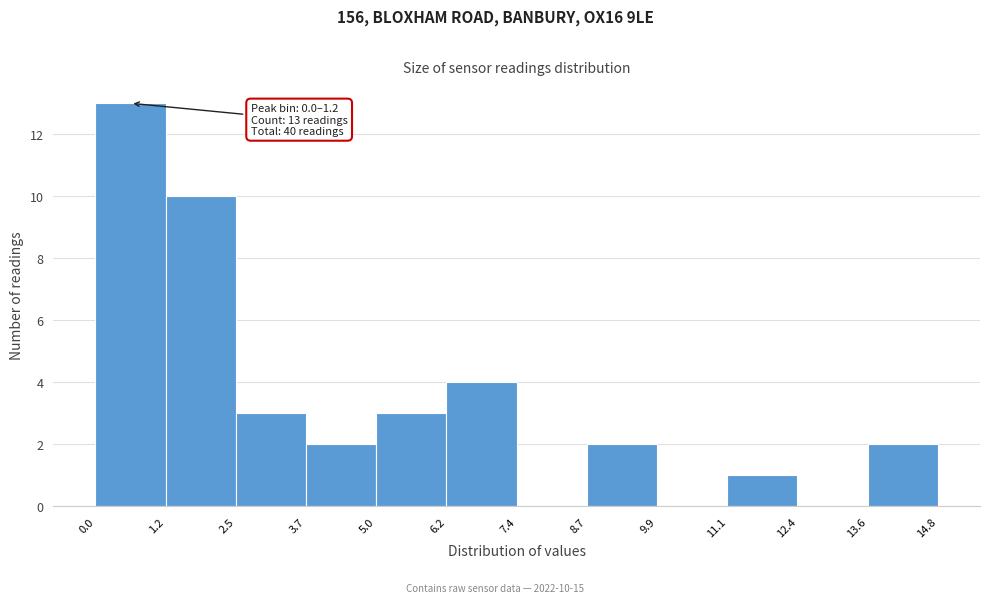

Which range on the x-axis has the tallest bar?

0.0 to 1.2